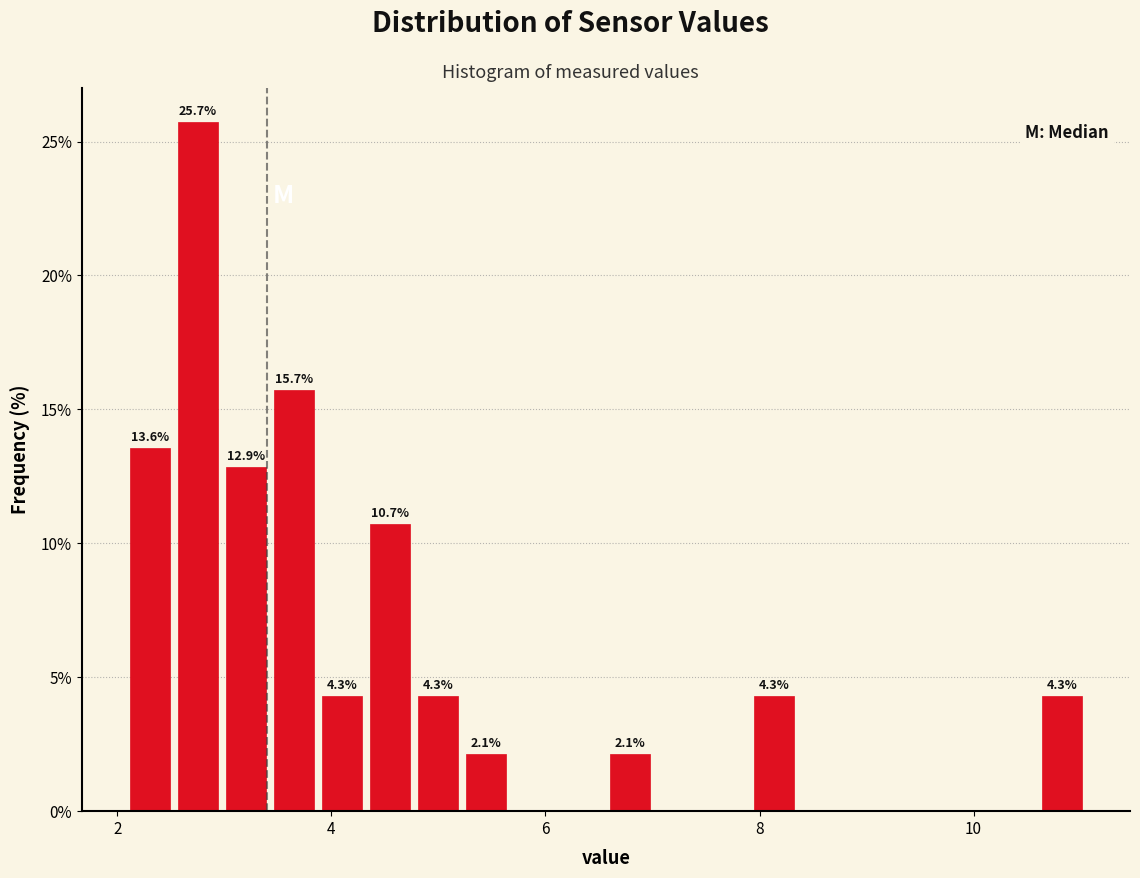

Around what value on the x-axis is the tallest bar? Give the approximate position of its centre, as read against the axis.

2.8